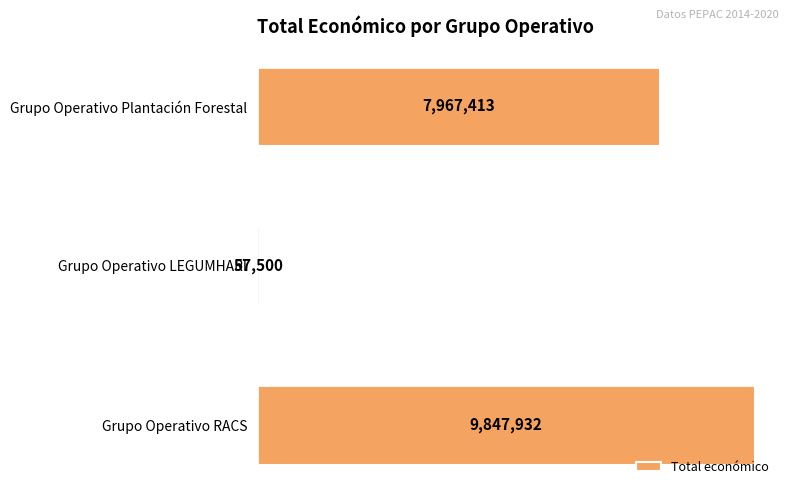

Approximately how many times larger is the value at Grupo Operativo RACS compared to Grupo Operativo LEGUMHARI?

171.3